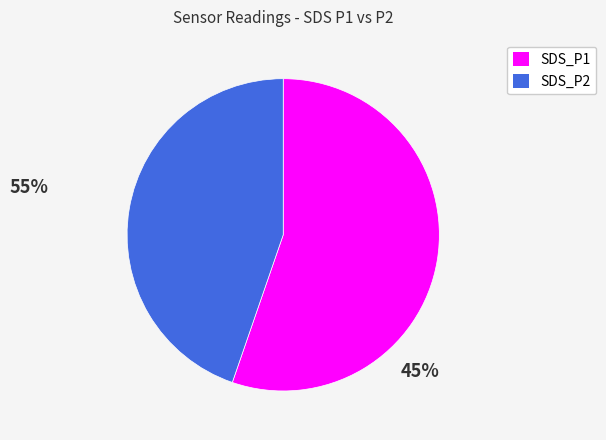

Rank the categories by value from lowest to highest.

SDS_P2, SDS_P1